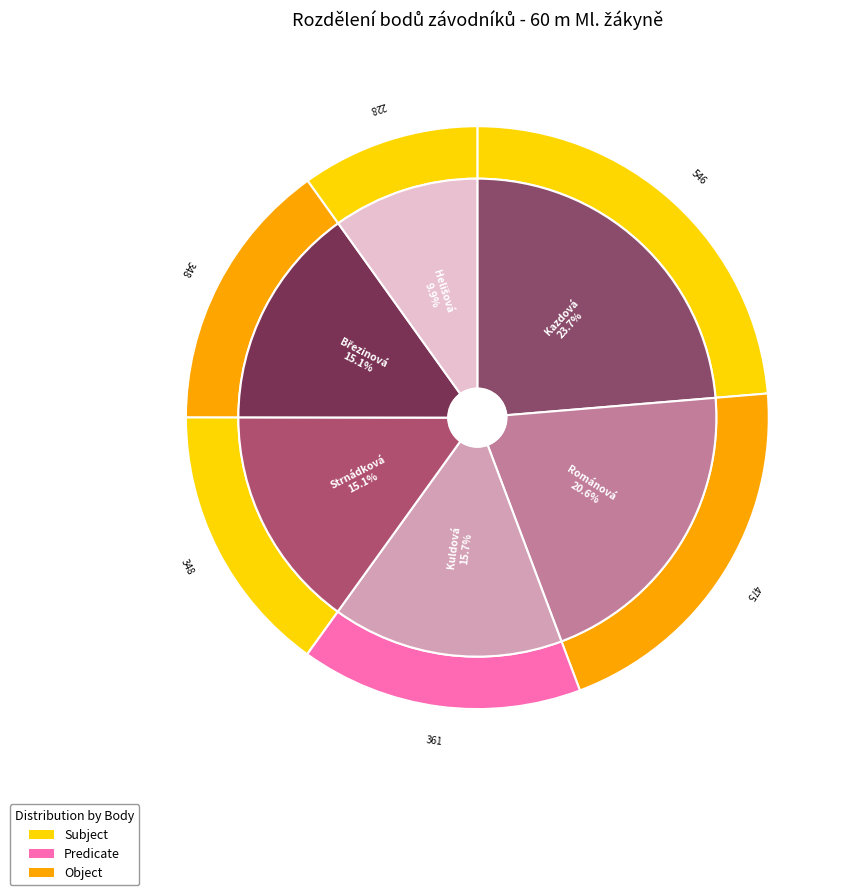

Is it true that Kuldová Julie is 23% of the pie?

False